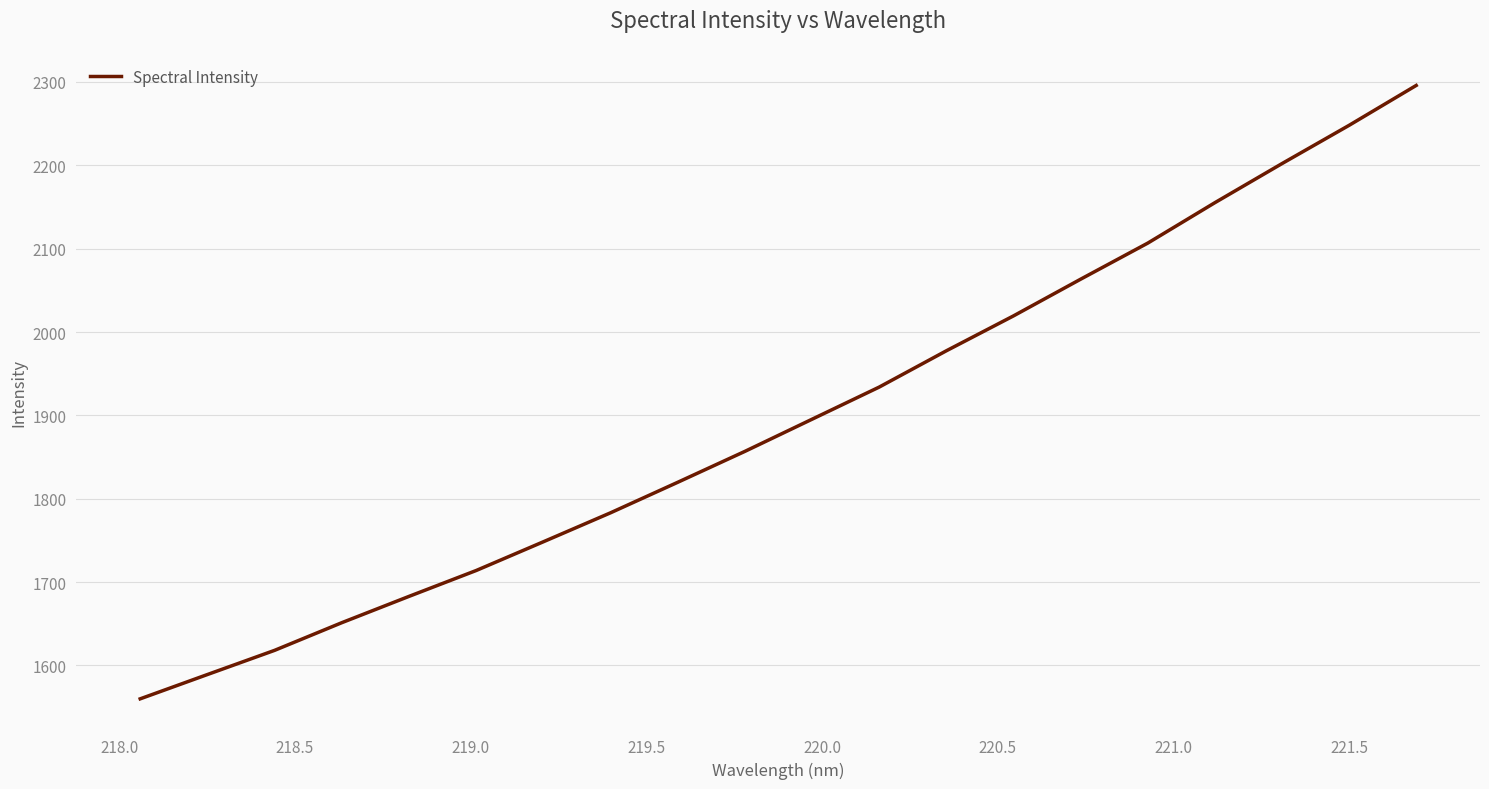

What is the greatest value displayed?

2295.7